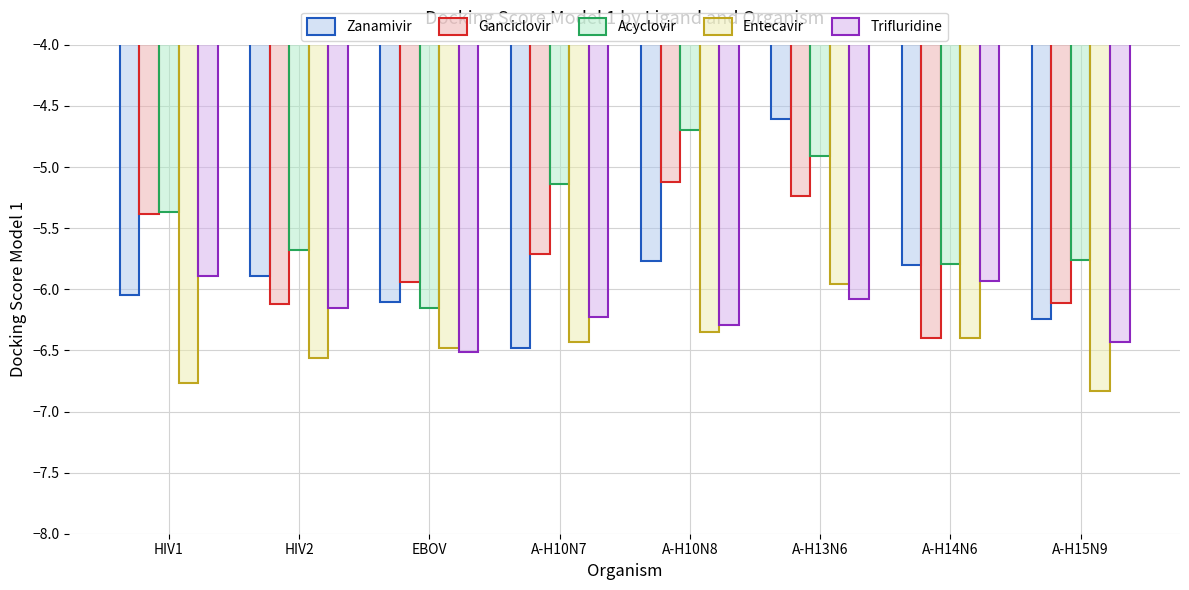

How many data points in Zanamivir are above -5?

1